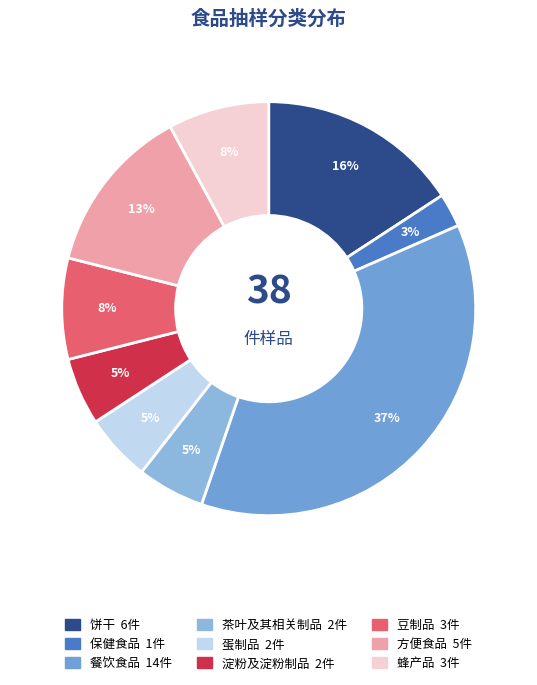

Is 茶叶及其相关制品 the majority of the pie?

No